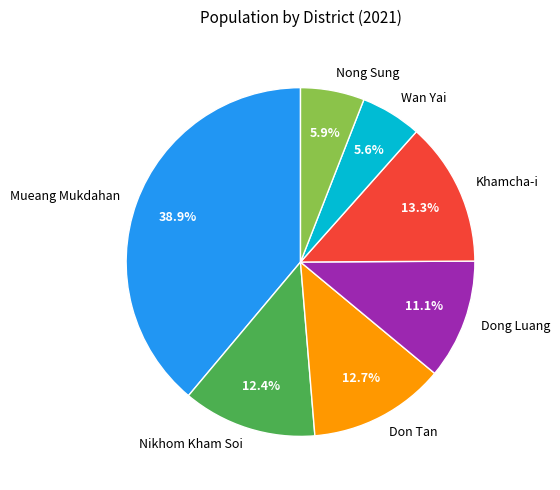

What is the ratio of the value at Mueang Mukdahan to the value at Wan Yai?

6.9